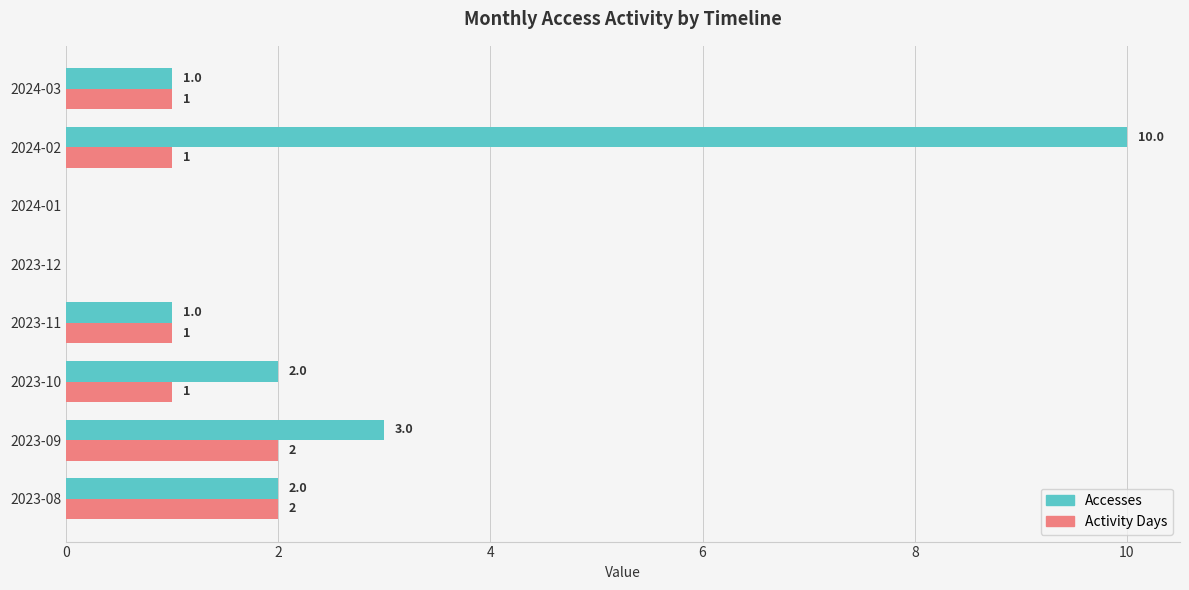

True or false: Accesses has a value of 3 at 2023-10.

False